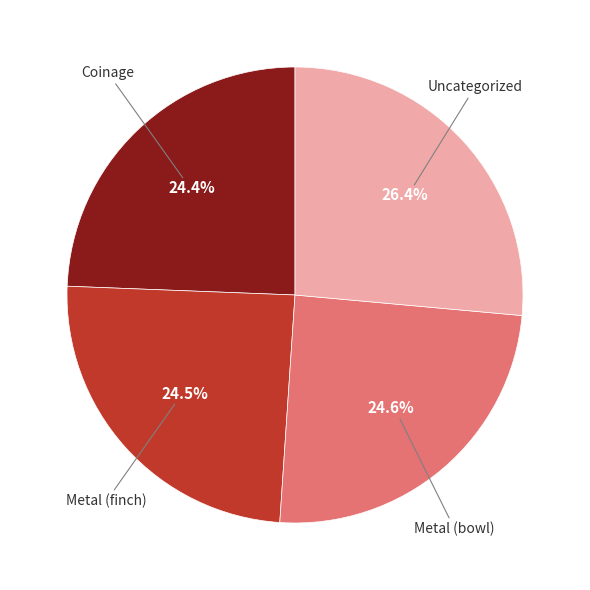

Is there a majority slice in this chart?

No